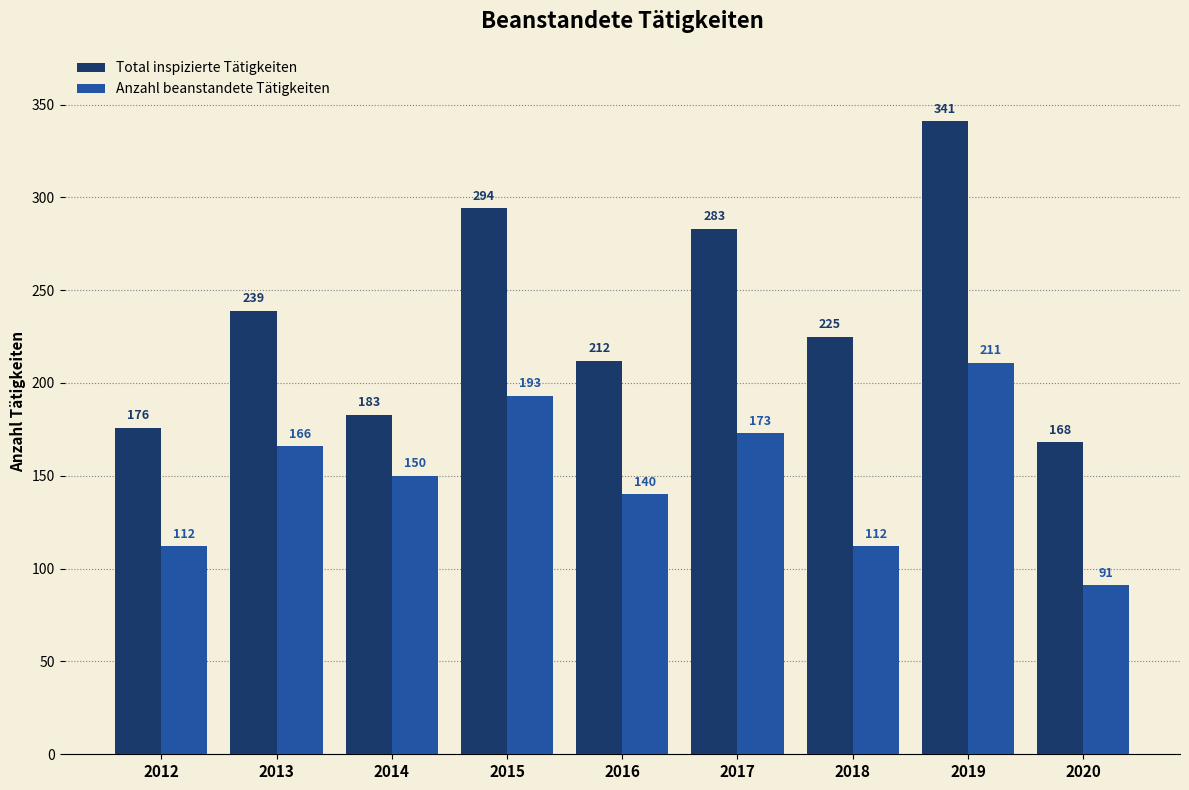

List the series in order of their peak value, lowest first.

Anzahl beanstandete Tätigkeiten, Total inspizierte Tätigkeiten